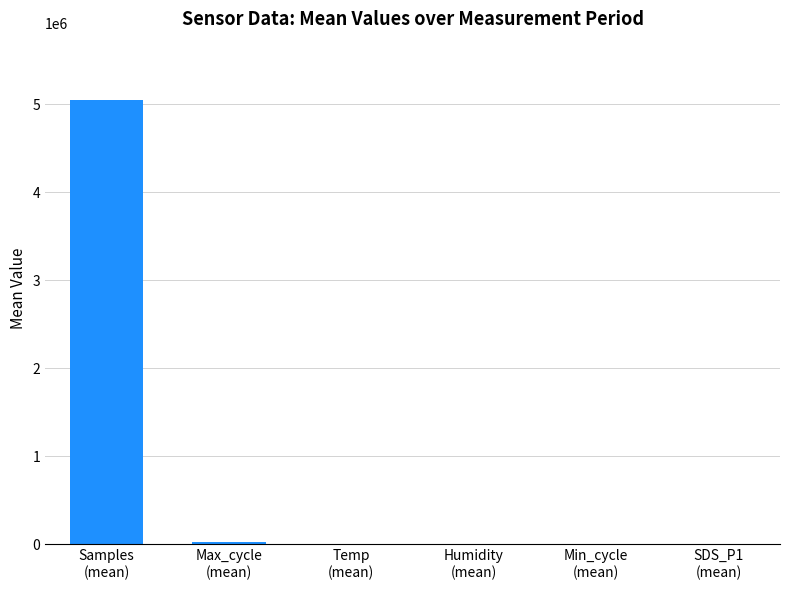

How many data points are above 94?

3